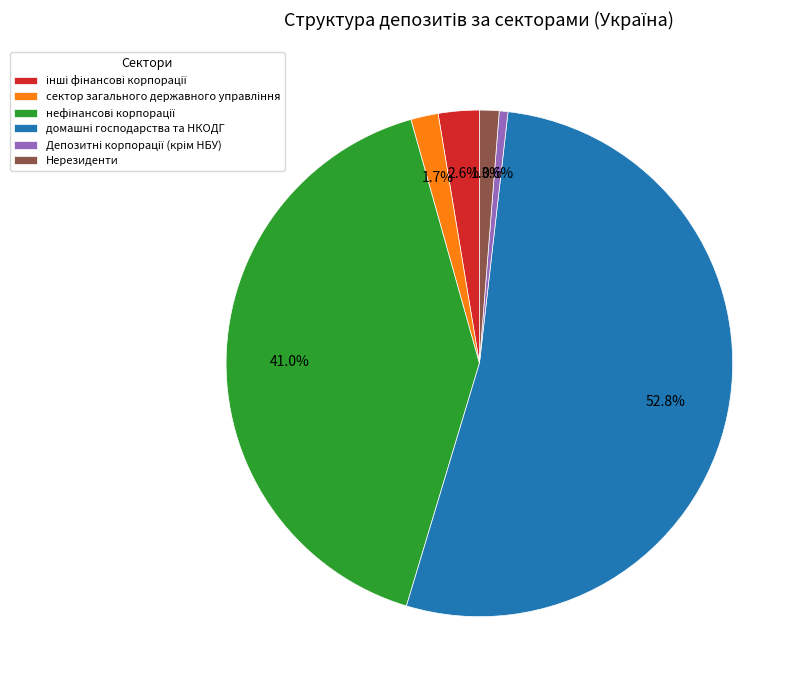

How much of the chart is everything except Нерезиденти?

98.7%